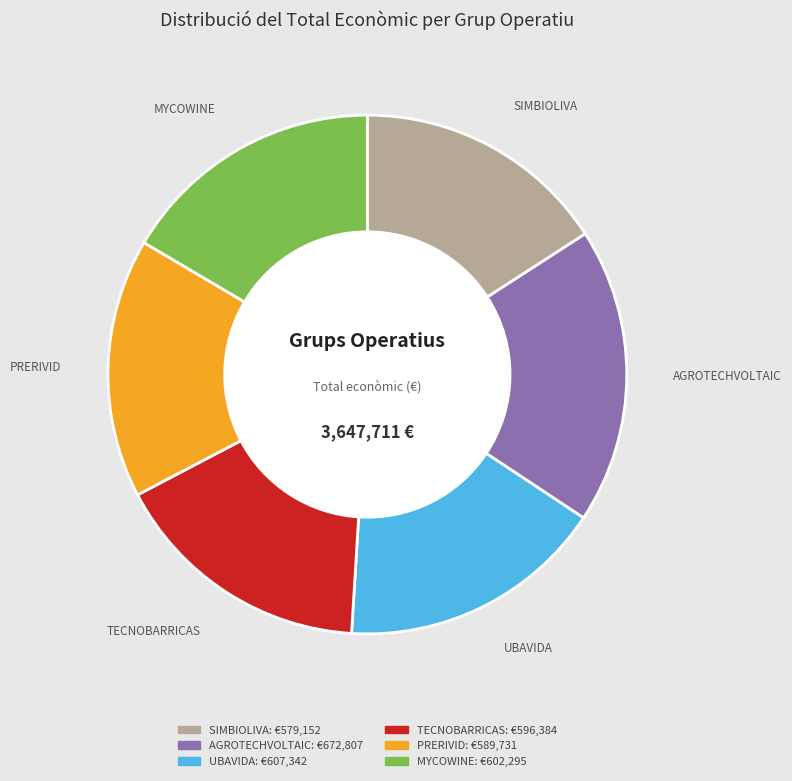

Do TECNOBARRICAS and PRERIVID together represent more than half of the pie?

No